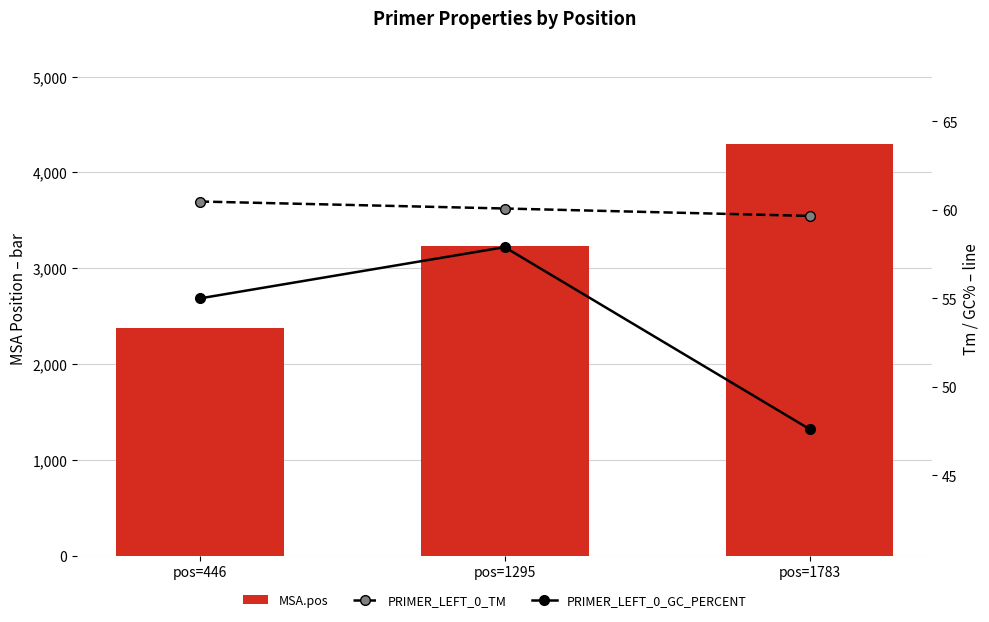

Reading left to right, what are all the values shown in this chart?

MSA.pos: pos=446=2373.0	pos=1295=3236.0	pos=1783=4298.0
PRIMER_LEFT_0_TM: pos=446=60.5	pos=1295=60.1	pos=1783=59.7
PRIMER_LEFT_0_GC_PERCENT: pos=446=55.0	pos=1295=57.9	pos=1783=47.6